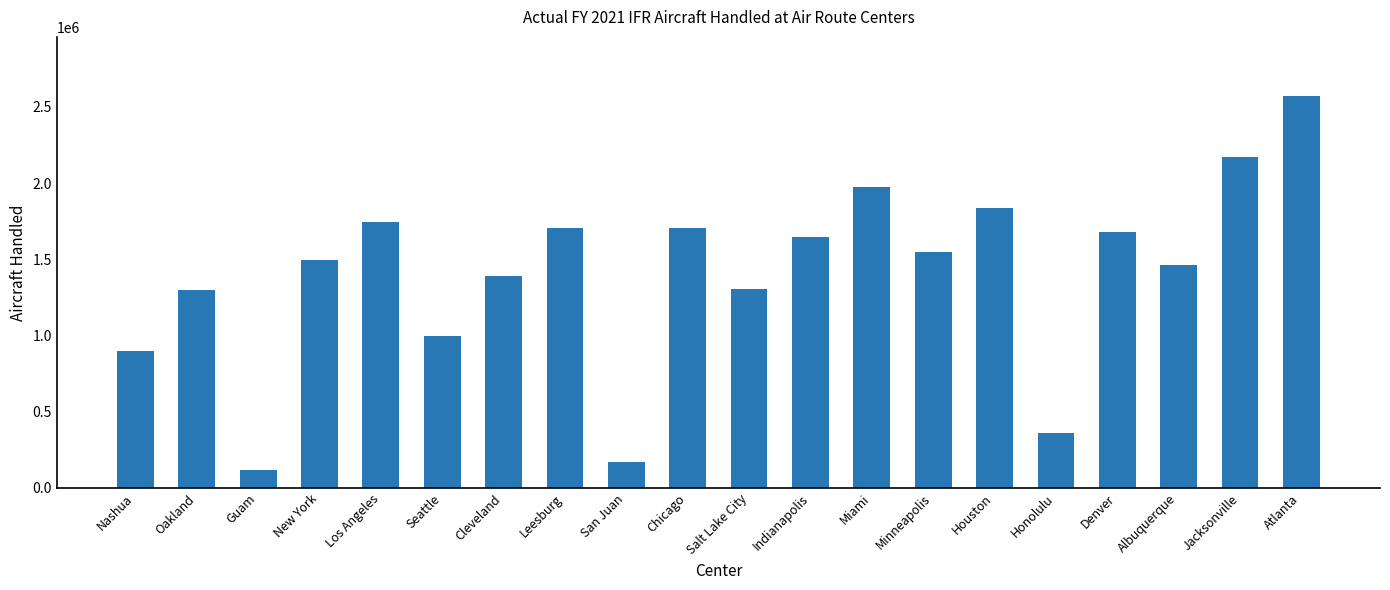

Which category has the highest value across all series?

Atlanta